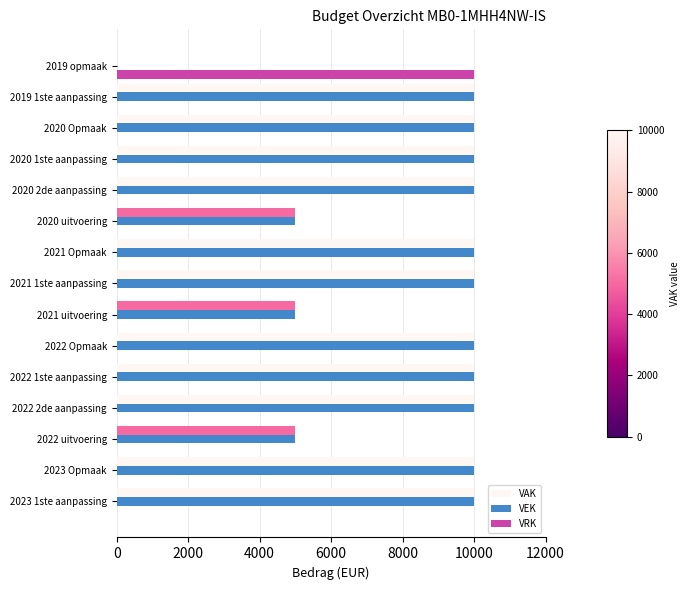

What is the average value of the VAK series?

8333